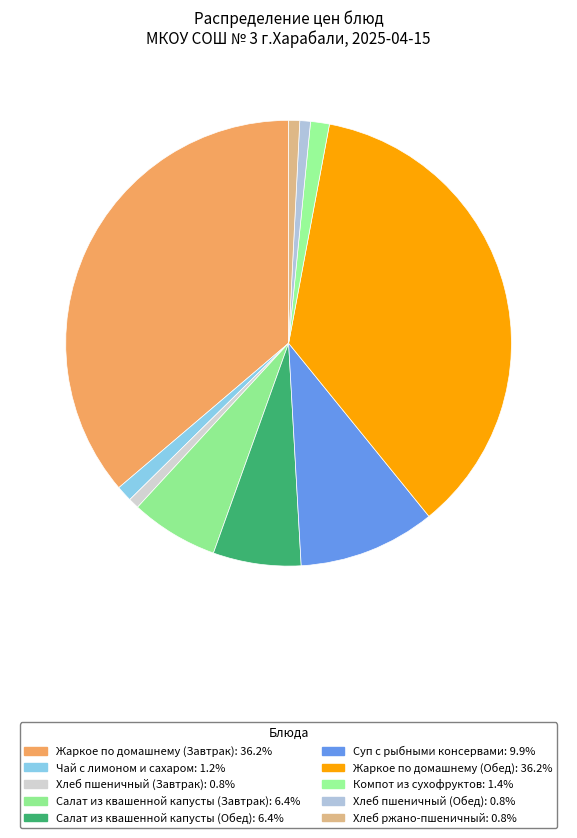

Which has a higher value, Хлеб ржано-пшеничный or Жаркое по домашнему (Обед)?

Жаркое по домашнему (Обед)